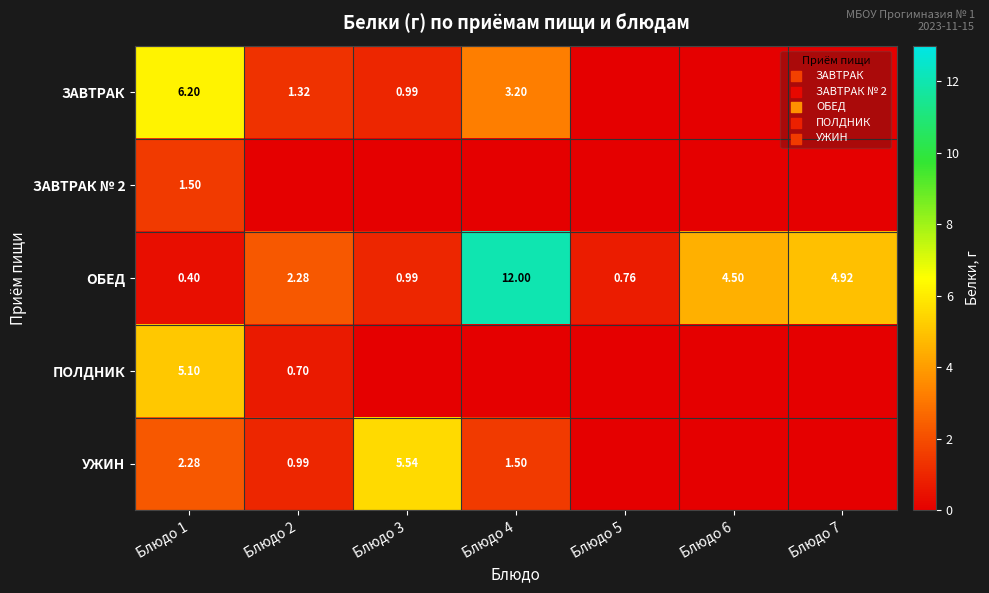

What value does the ОБЕД series have at Блюдо 7?

4.9